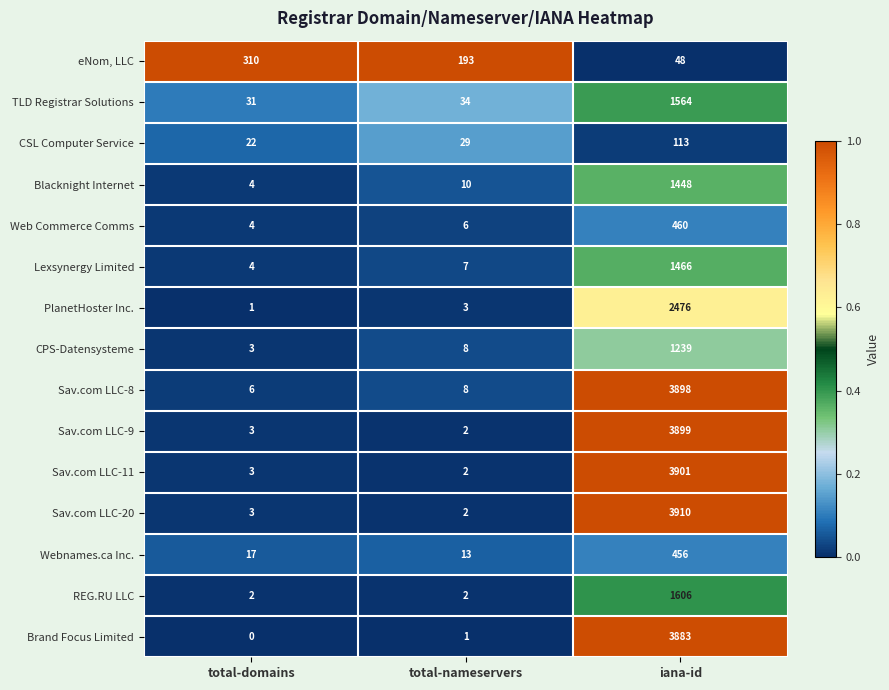

Which series changed the most between total-domains and total-nameservers?

eNom, LLC